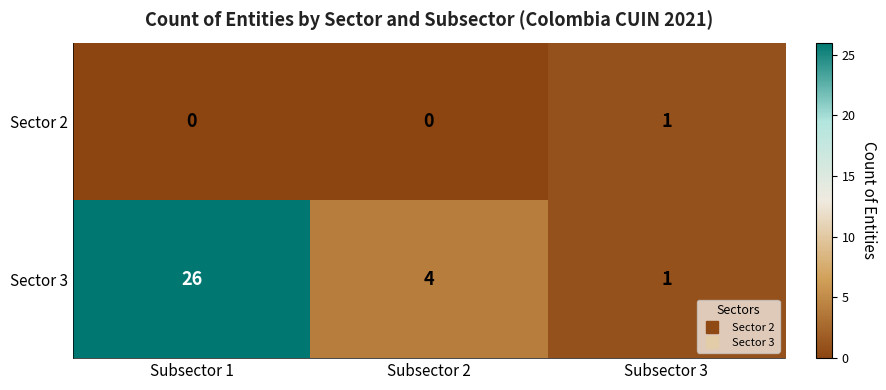

What is the highest value of the Sector 3 series?

26